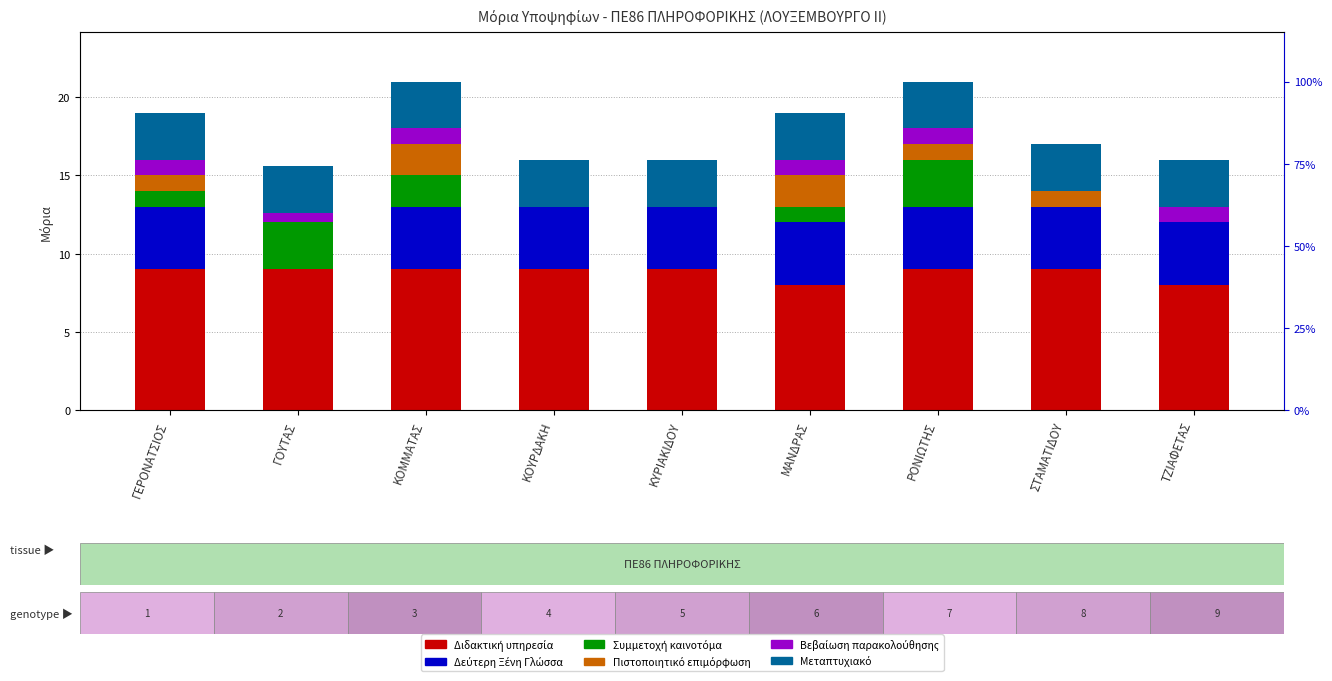

Does the chart contain any negative values?

No